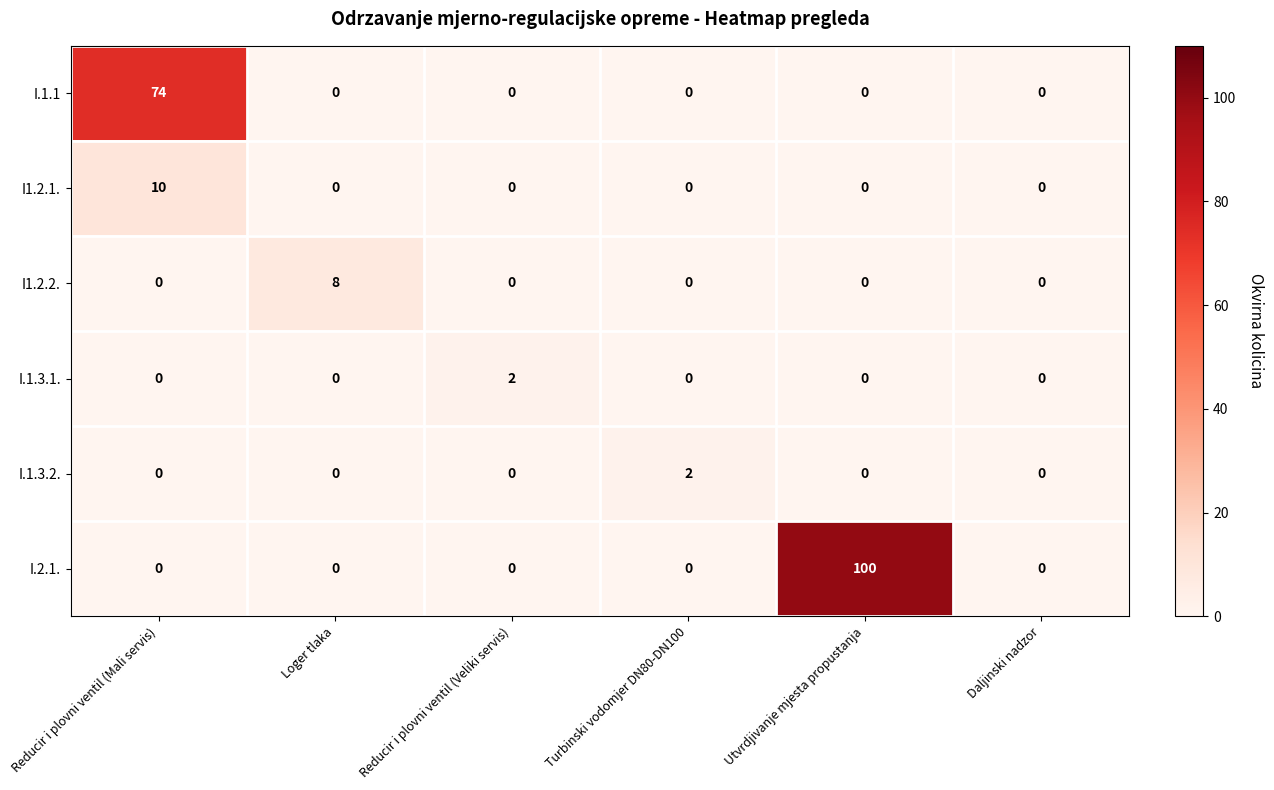

Count the number of categories in the chart.

6